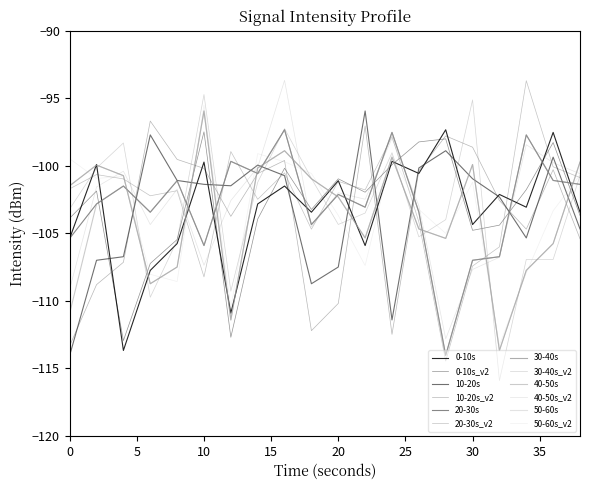

Rank the categories by 50-60s value from highest to lowest.

10, 16, 24, 38, 30, 2, 14, 4, 18, 0, 20, 26, 22, 28, 36, 8, 34, 6, 12, 32